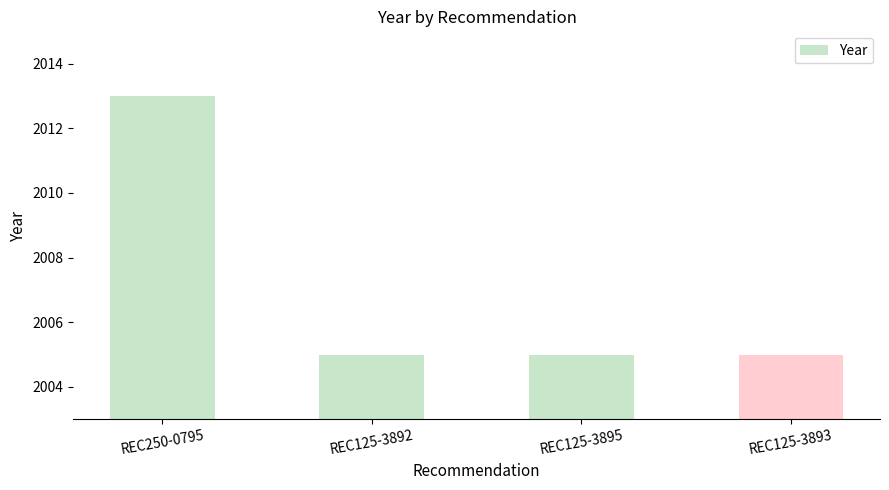

Count the number of categories in the chart.

4